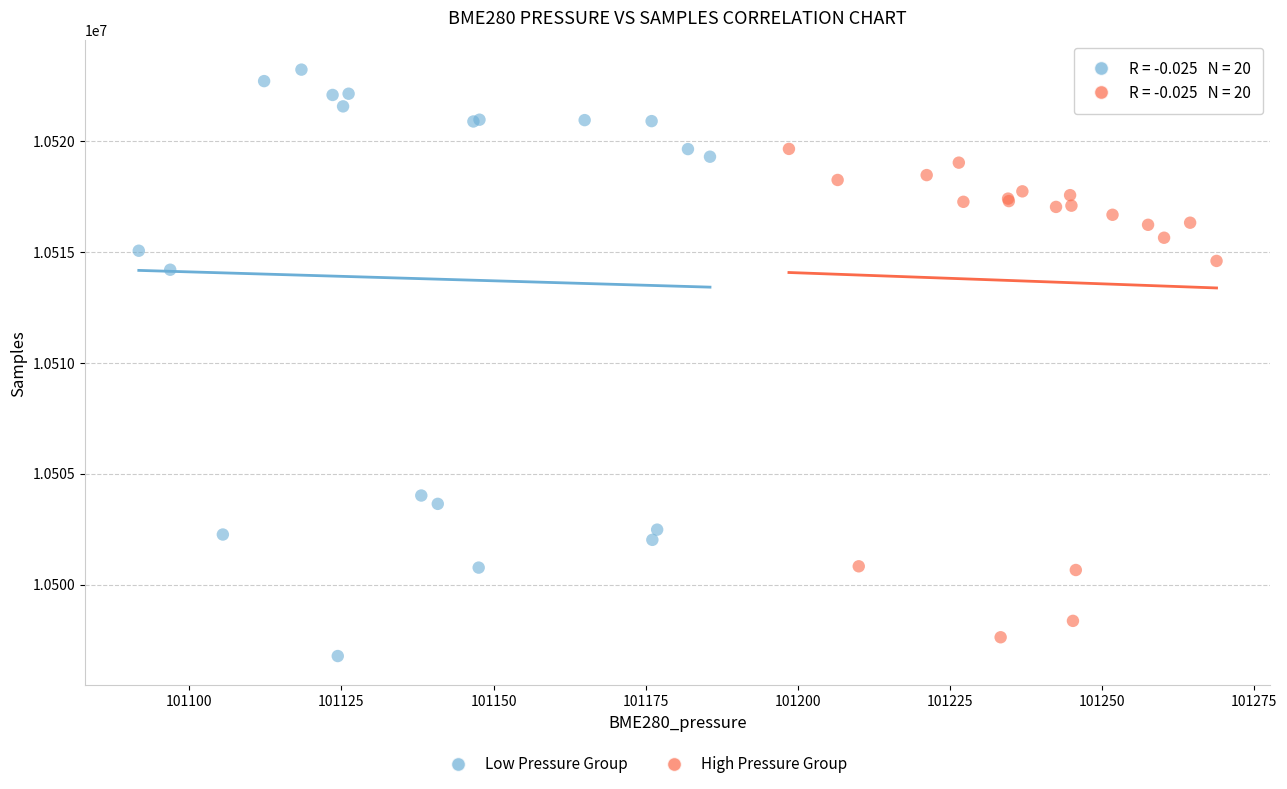

Which series reaches the minimum Y coordinate?

Low Pressure Group